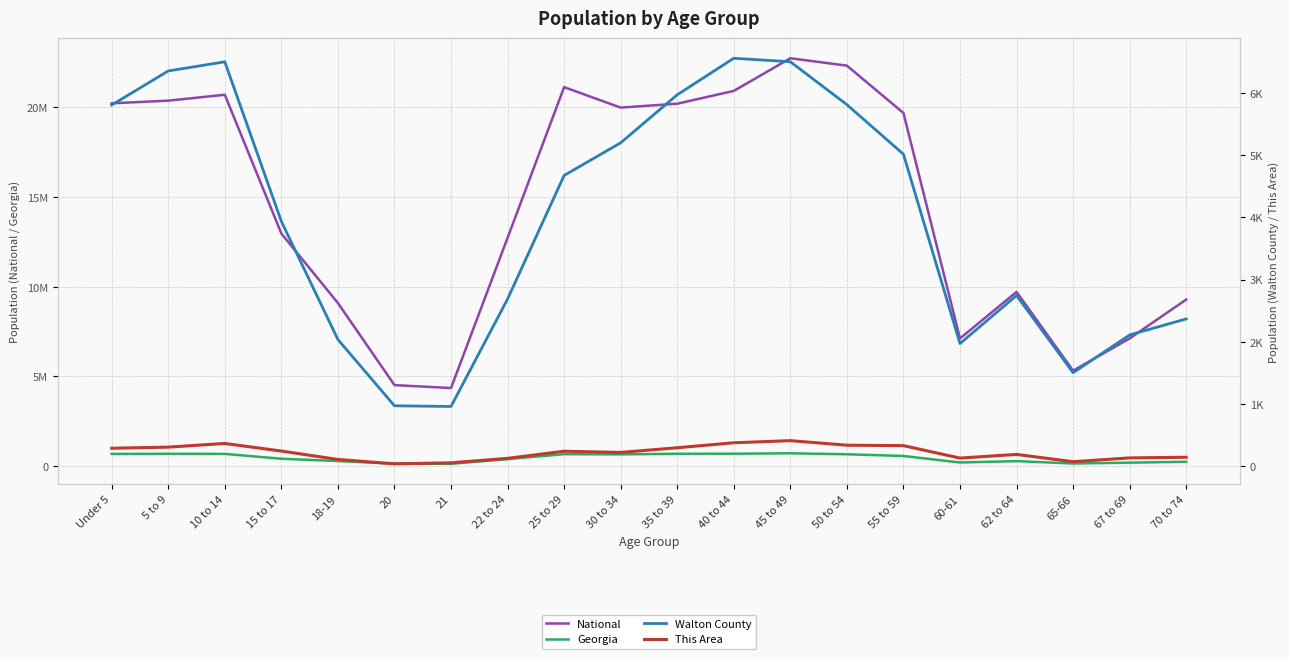

How many data points does each series have?

20